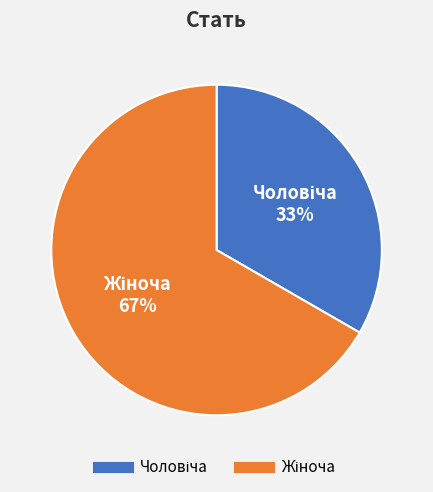

How many slices are in this pie chart?

2